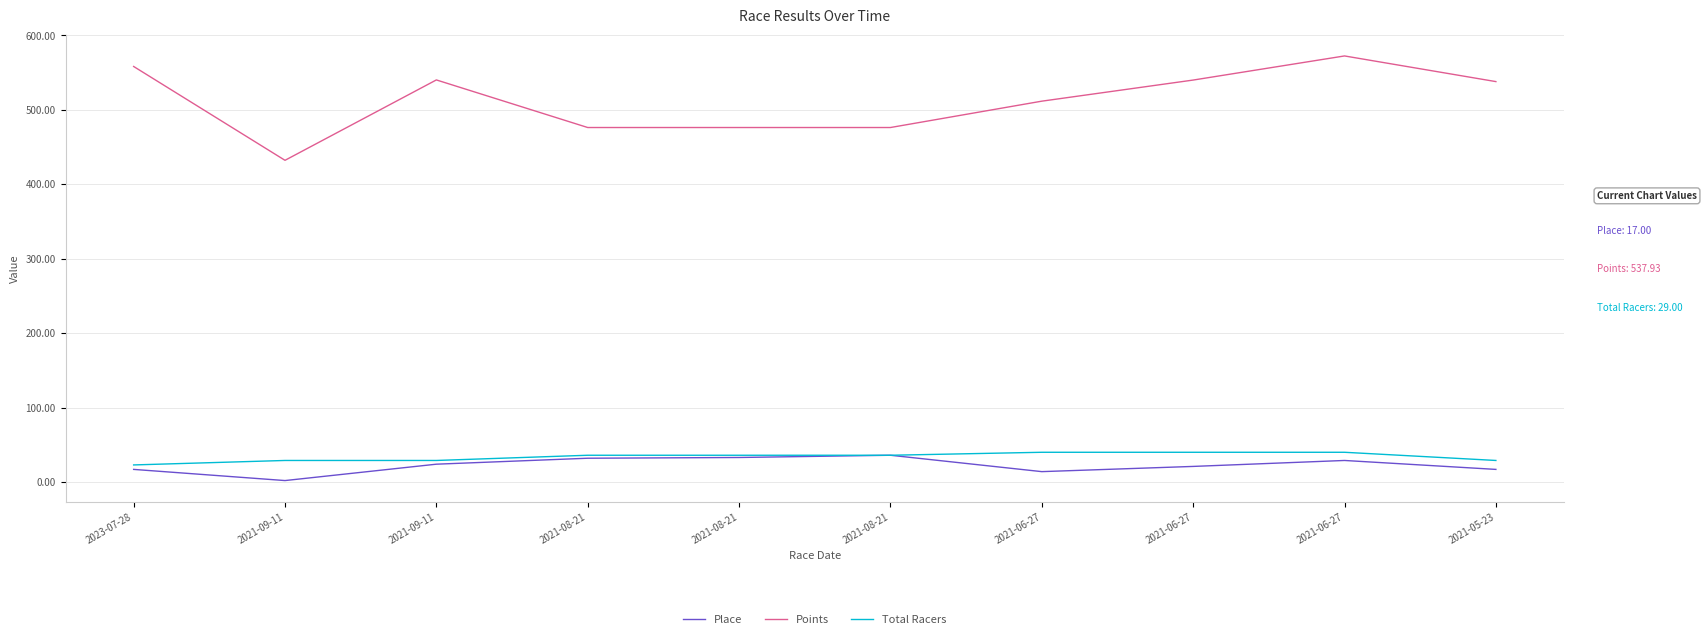

At which label does Points first exceed 537?

2023-07-28